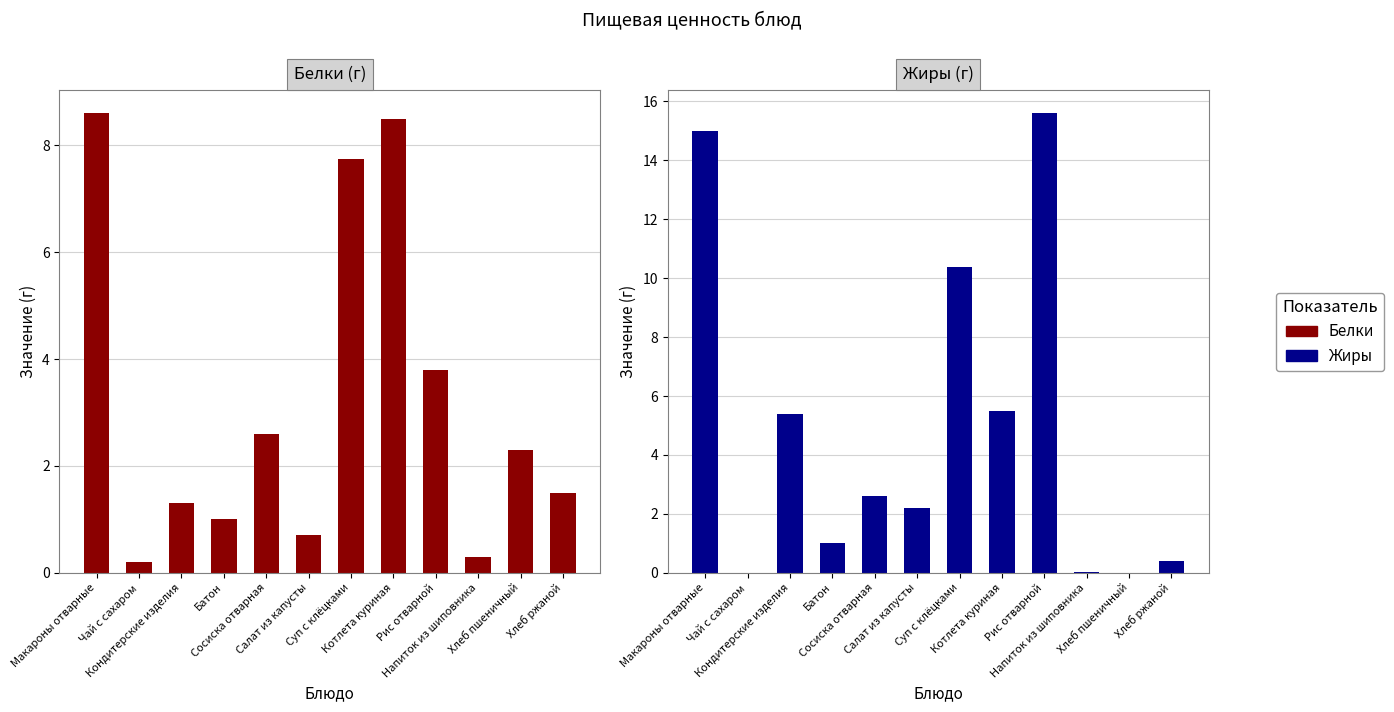

Which series has the widest spread of values?

Жиры